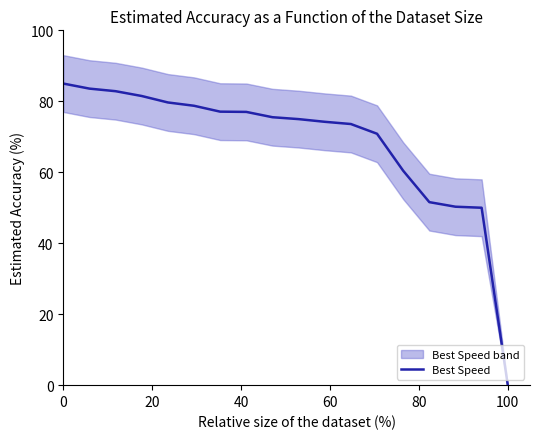

What is the difference between the maximum and minimum values?

85.0